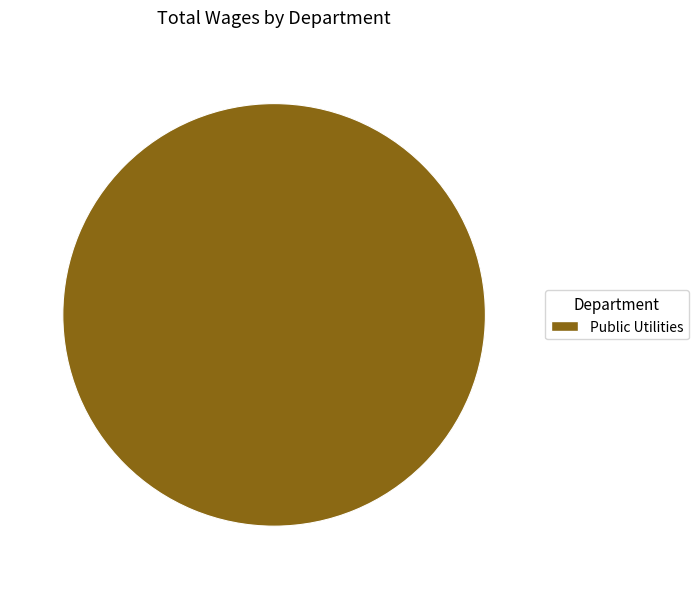

Which slice represents more than half of the pie?

Public Utilities